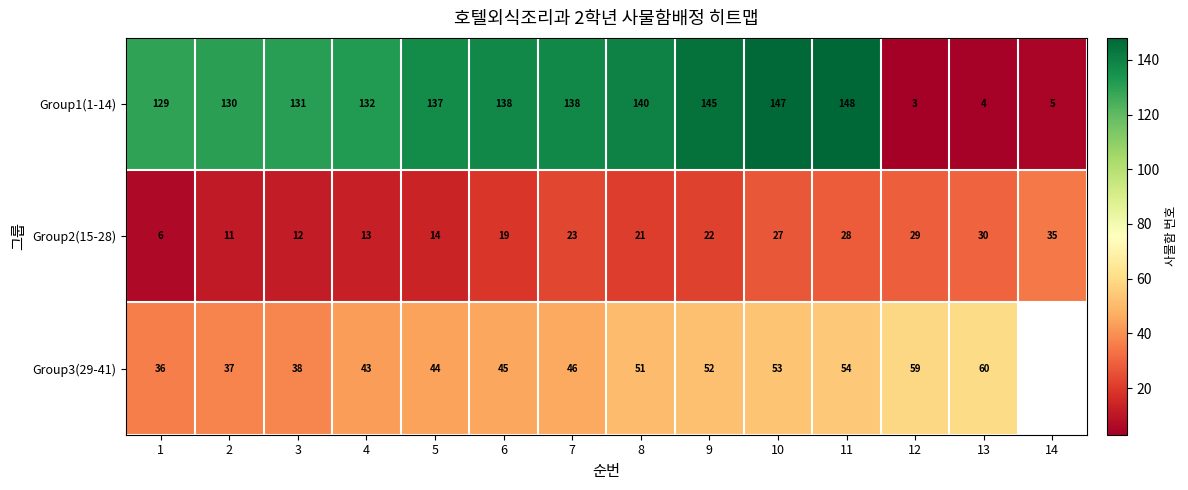

What is the minimum value shown in the chart?

3.0